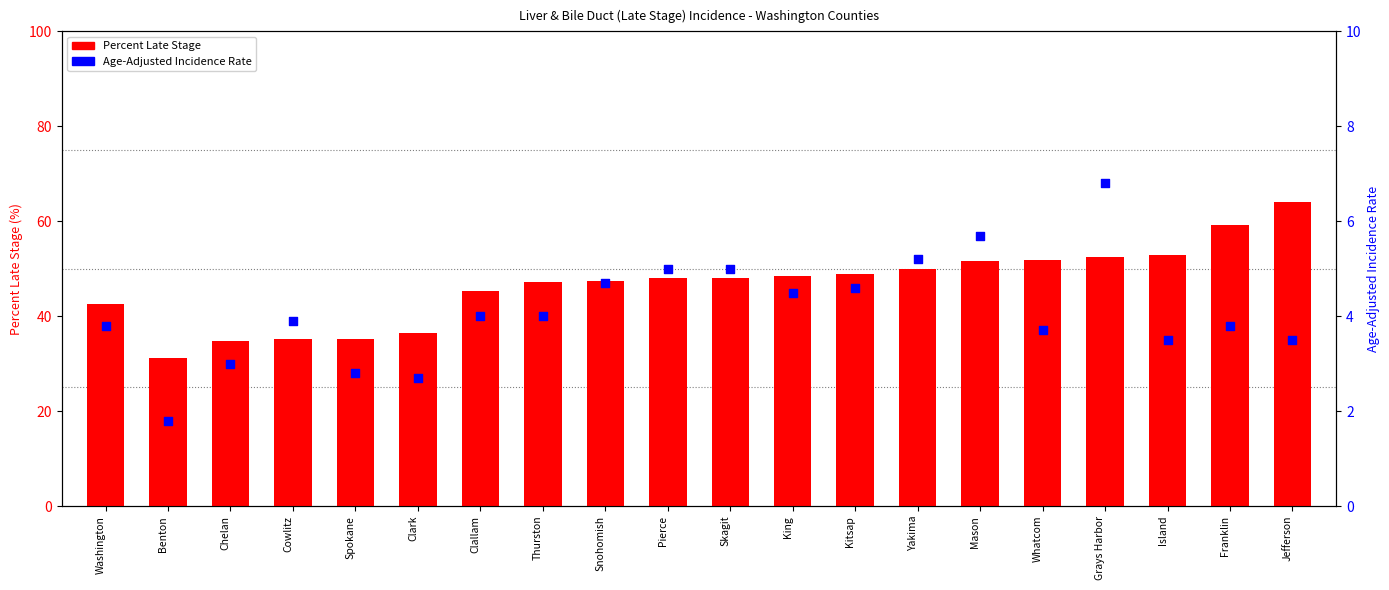

Is the value of Age-Adjusted Incidence Rate at Snohomish greater than the value of Percent Late Stage at Spokane?

No